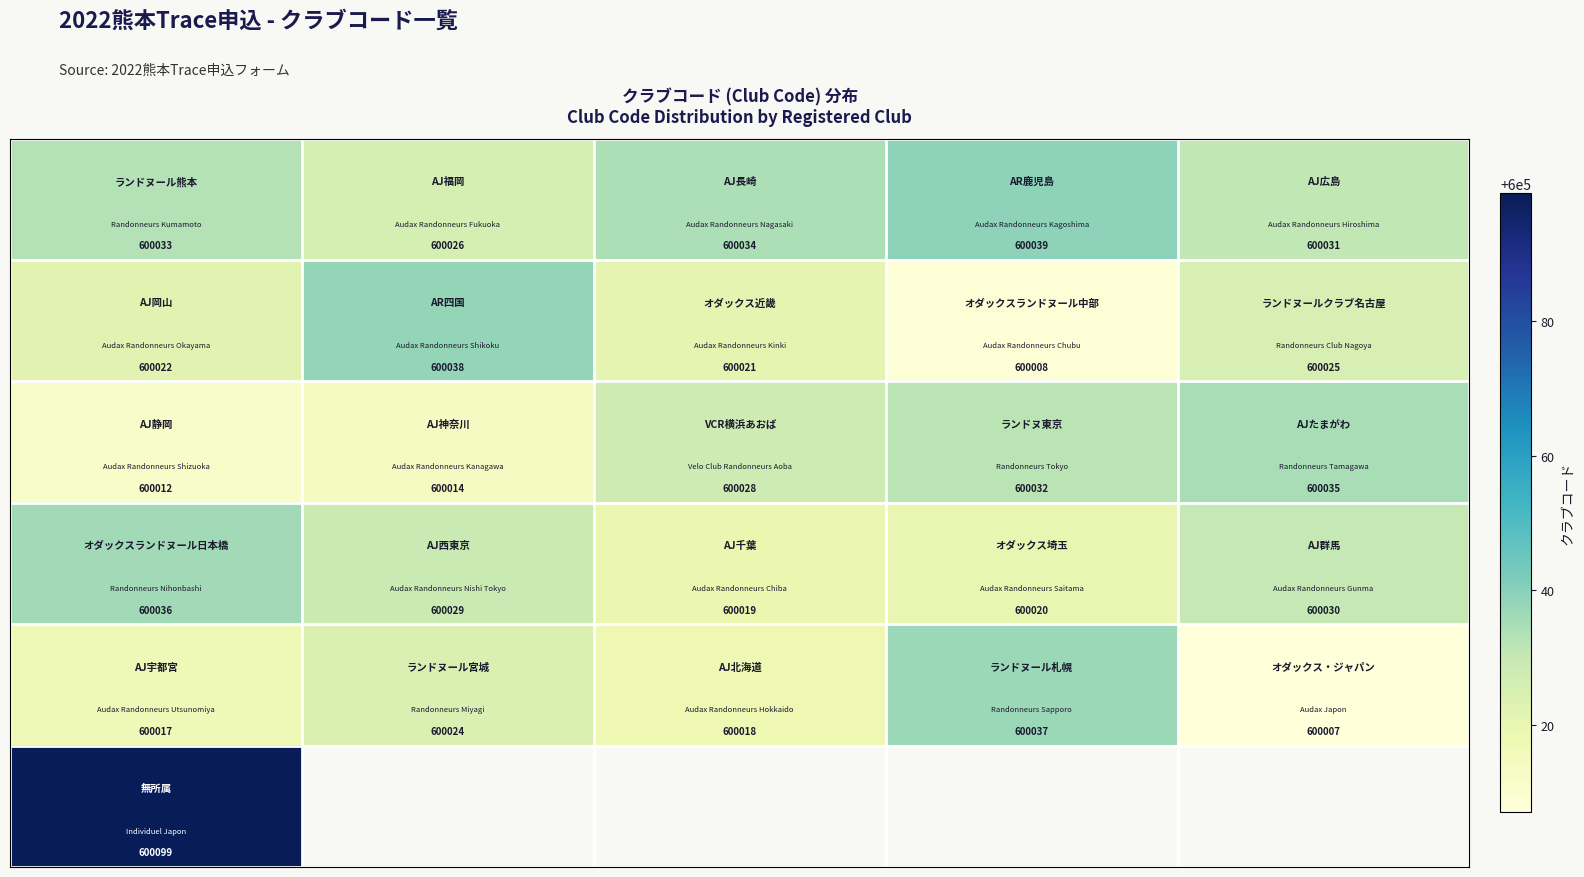

At how many categories does at least one series exceed 600043?

1